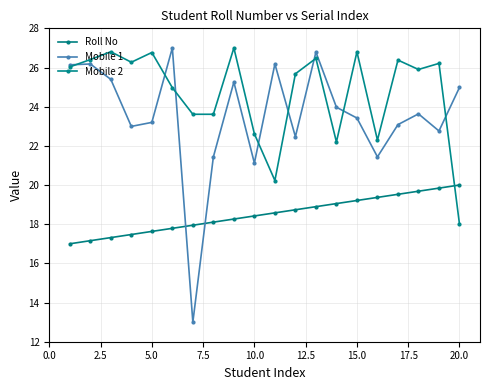

What is the lowest value of the Mobile 2 series?

18.0